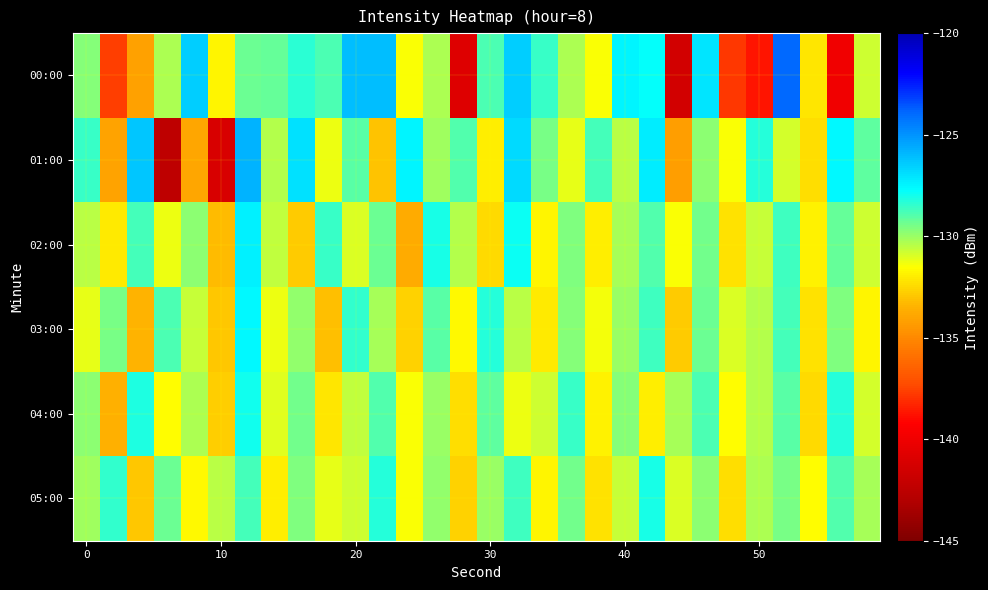

Reading left to right, extract all data points from this chart.

00:00: -129.7	-137.7	-134.1	-130.3	-126.5	-131.8	-129.3	-129.2	-128.4	-128.8	-126.1	-126.1	-131.4	-130.3	-140.9	-128.8	-126.5	-128.5	-130.3	-131.5	-127.5	-127.7	-141.4	-127.1	-137.8	-138.7	-123.9	-132.2	-139.8	-130.8
01:00: -128.5	-134.0	-126.3	-142.4	-133.9	-141.1	-125.8	-130.4	-127.0	-131.2	-129.0	-133.0	-127.5	-130.1	-128.9	-132.0	-126.8	-129.5	-131.2	-128.7	-130.5	-127.3	-134.2	-129.8	-131.5	-128.3	-130.9	-132.4	-127.6	-129.1
02:00: -130.5	-132.1	-128.7	-131.3	-129.8	-133.2	-127.4	-130.6	-132.8	-128.5	-131.0	-129.3	-133.7	-128.1	-130.4	-132.5	-127.9	-131.8	-129.6	-132.0	-130.2	-128.9	-131.5	-129.4	-132.3	-130.7	-128.6	-131.9	-129.2	-130.8
03:00: -131.2	-129.5	-133.4	-128.8	-130.7	-132.9	-127.6	-131.3	-129.9	-133.1	-128.4	-130.2	-132.6	-129.0	-131.7	-128.3	-130.5	-132.1	-129.7	-131.4	-130.0	-128.6	-132.8	-129.3	-131.0	-130.4	-128.7	-132.3	-129.6	-131.8
04:00: -129.8	-133.5	-128.2	-131.6	-130.3	-132.7	-128.0	-131.1	-129.4	-132.2	-130.6	-128.9	-131.5	-130.0	-132.4	-129.1	-131.3	-130.8	-128.5	-131.9	-129.7	-132.0	-130.2	-128.8	-131.6	-130.4	-129.0	-132.5	-128.3	-130.9
05:00: -130.1	-128.4	-132.9	-129.3	-131.7	-130.5	-128.7	-132.0	-129.6	-131.2	-130.8	-128.3	-131.5	-129.9	-132.6	-130.0	-128.6	-131.8	-129.4	-132.3	-130.7	-128.1	-131.0	-129.8	-132.4	-130.3	-129.5	-131.6	-128.9	-130.2